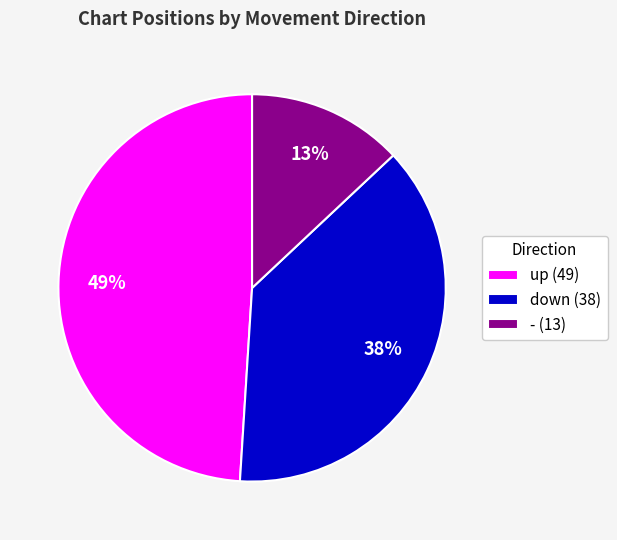

Do down (38) and up (49) together represent more than half of the pie?

Yes